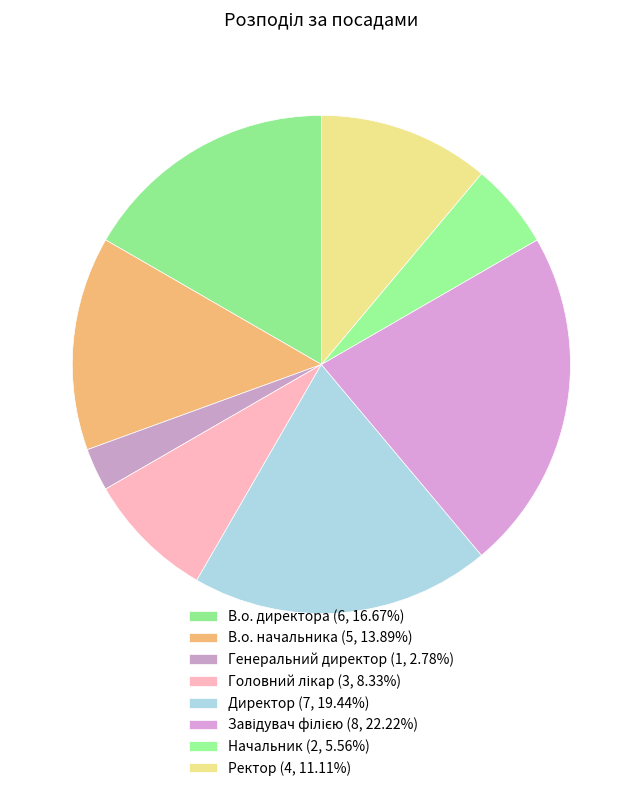

How many slices are in this pie chart?

8